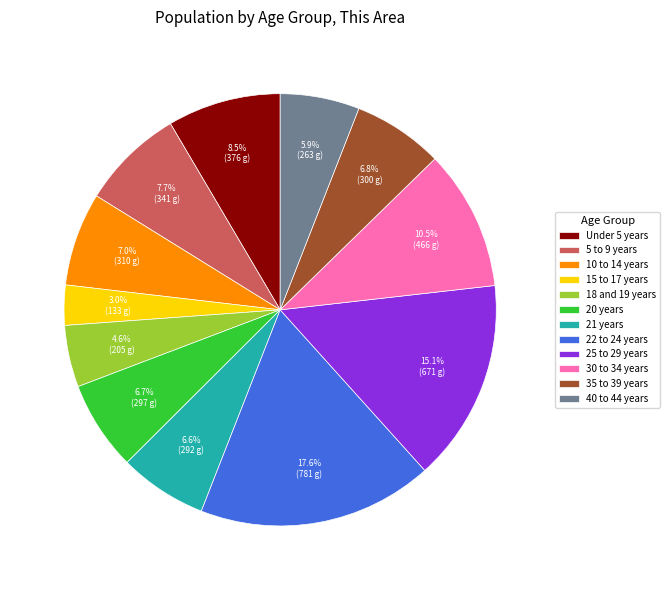

To the nearest percent, what is the average slice percentage?

8%